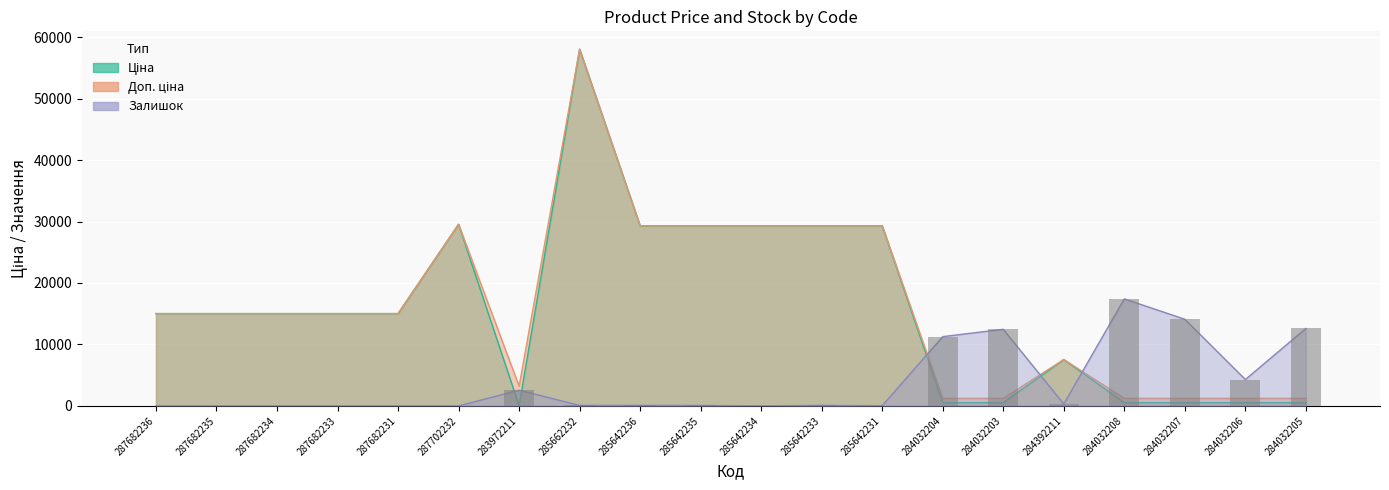

What is the highest value of the Ціна series?

58037.0